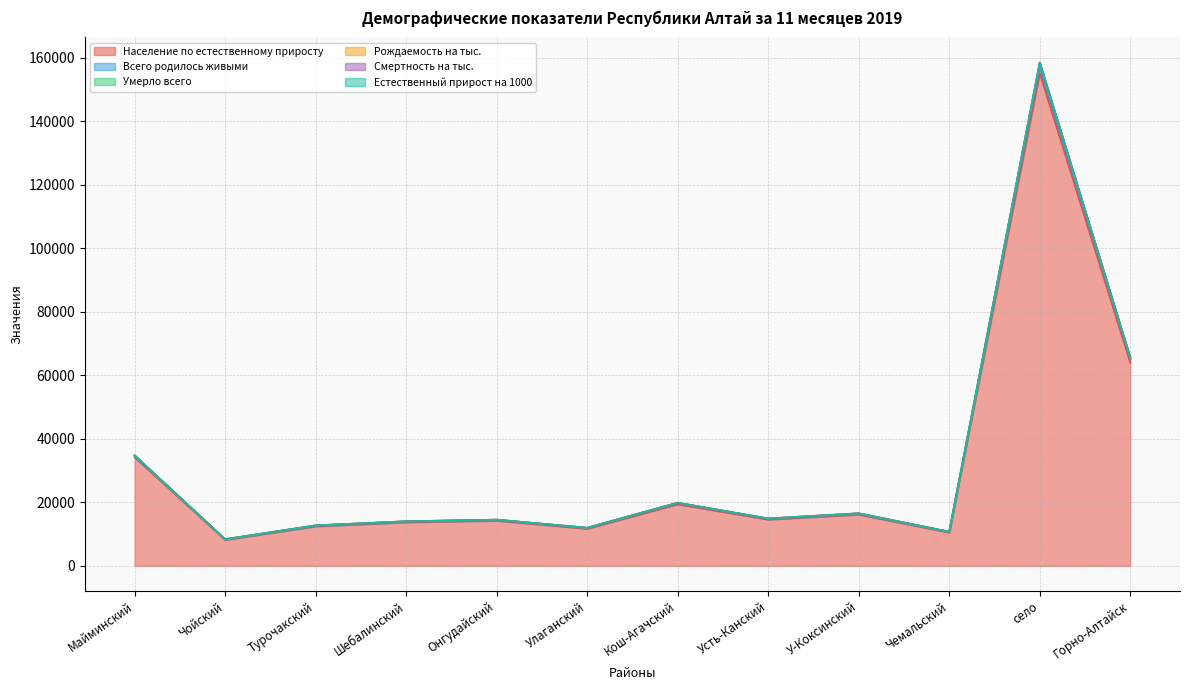

True or false: Умерло всего has a value of 65581.2 at Горно-Алтайск.

True